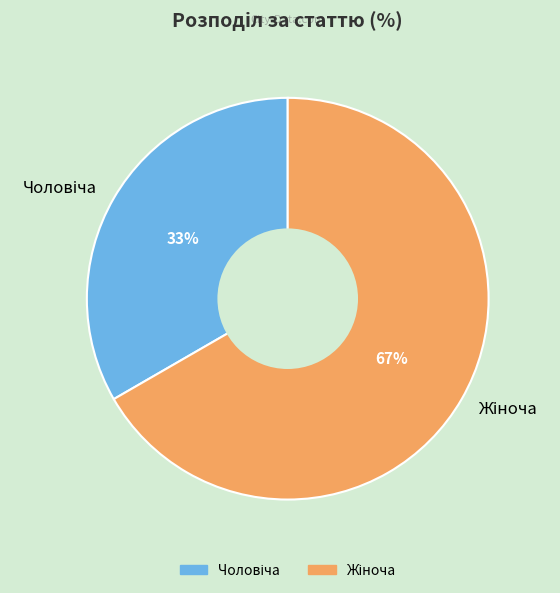

To the nearest percent, what is the average slice percentage?

50%